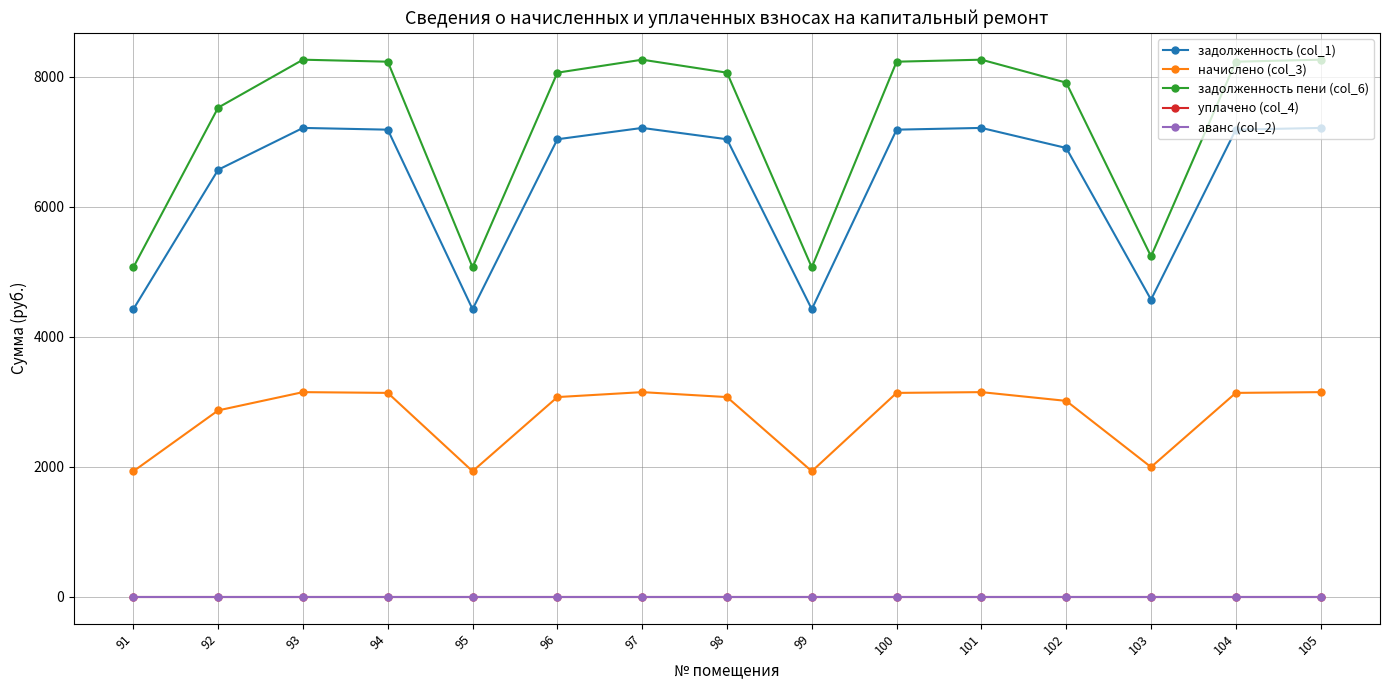

True or false: аванс (col_2) and уплачено (col_4) intersect in this chart.

False